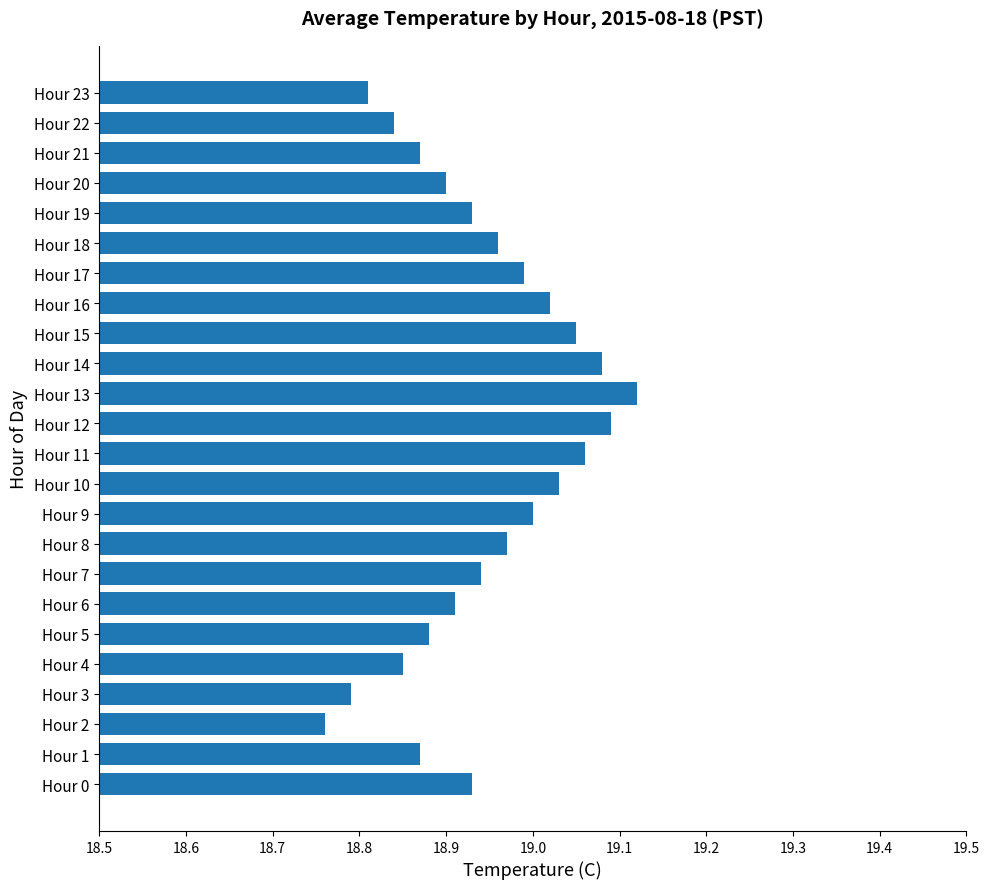

Where is the data nearest to the value 18?

Hour 2